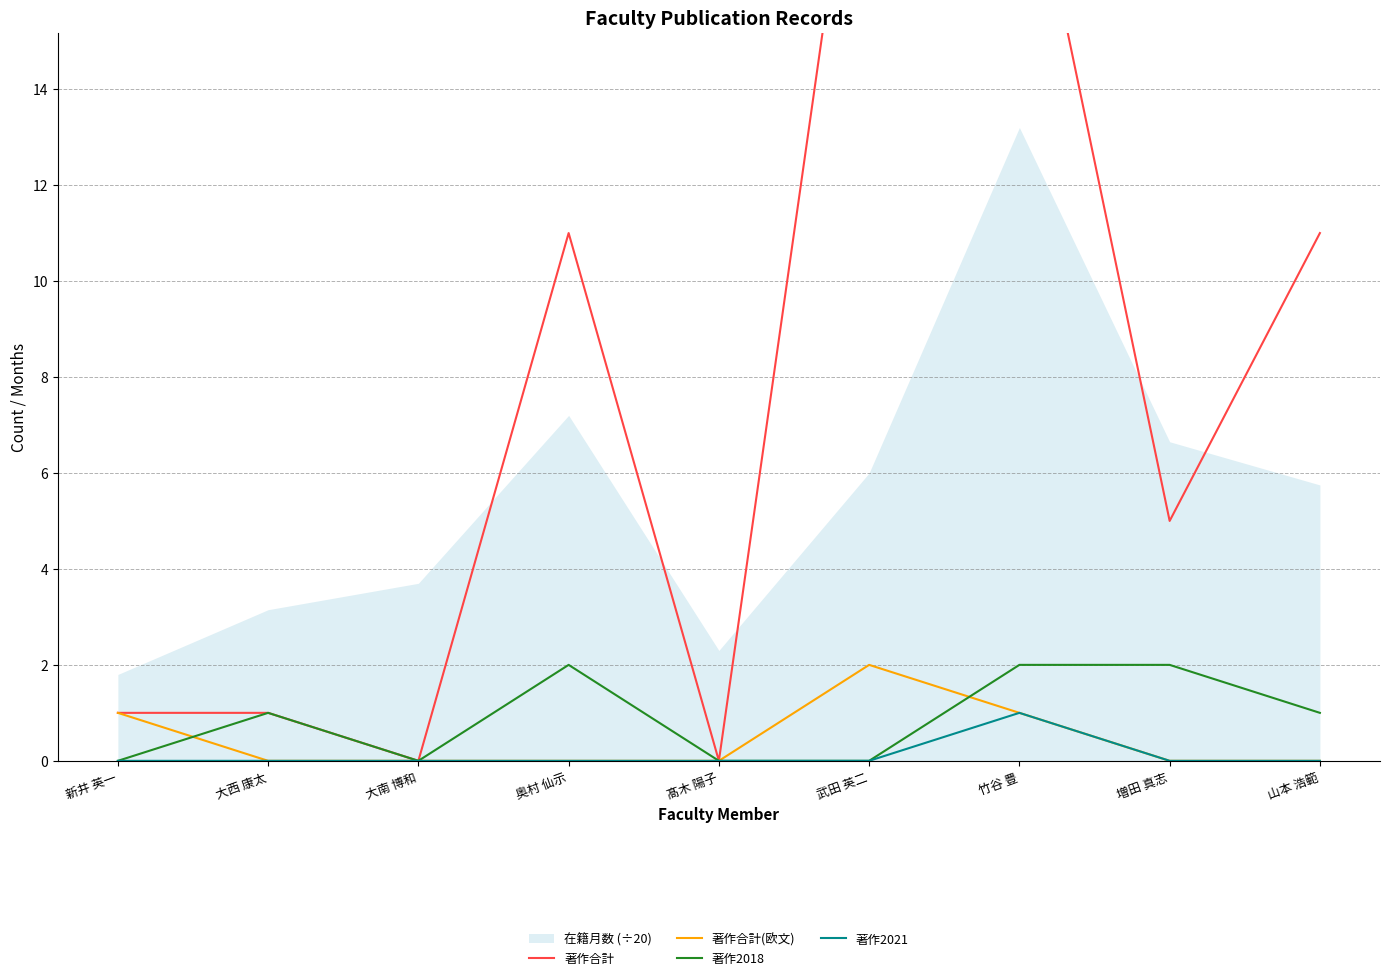

True or false: 著作合計(欧文) has a value of 1 at 竹谷 豊.

False